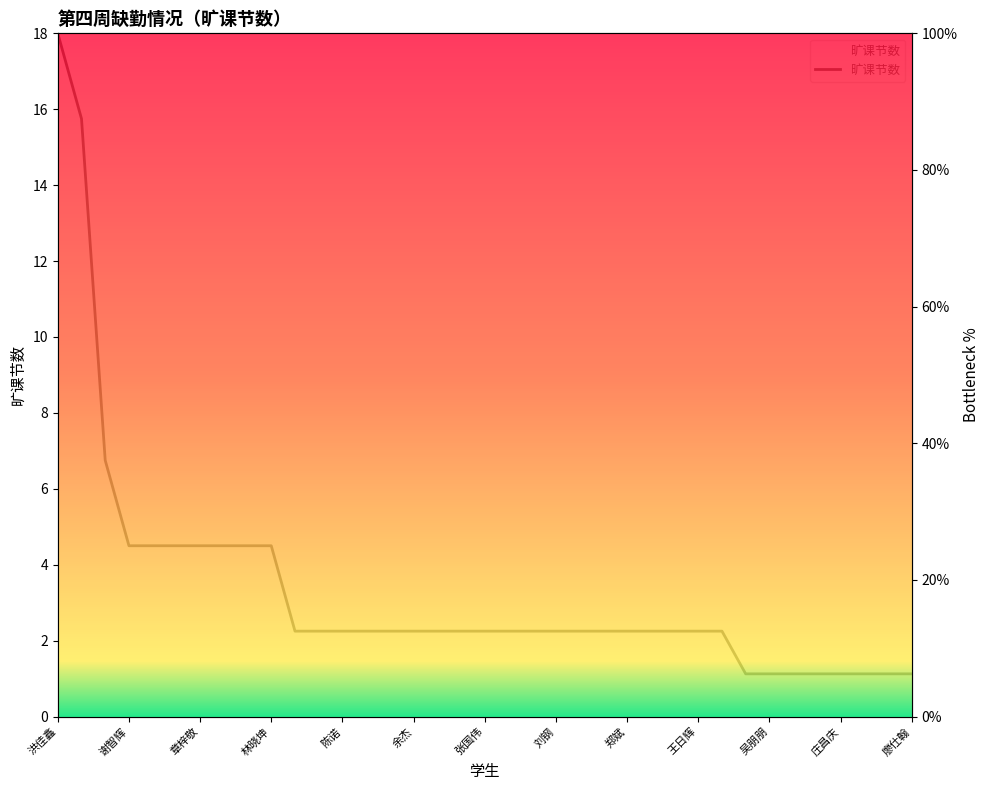

What is the value of the 2nd point from the left?

87.5